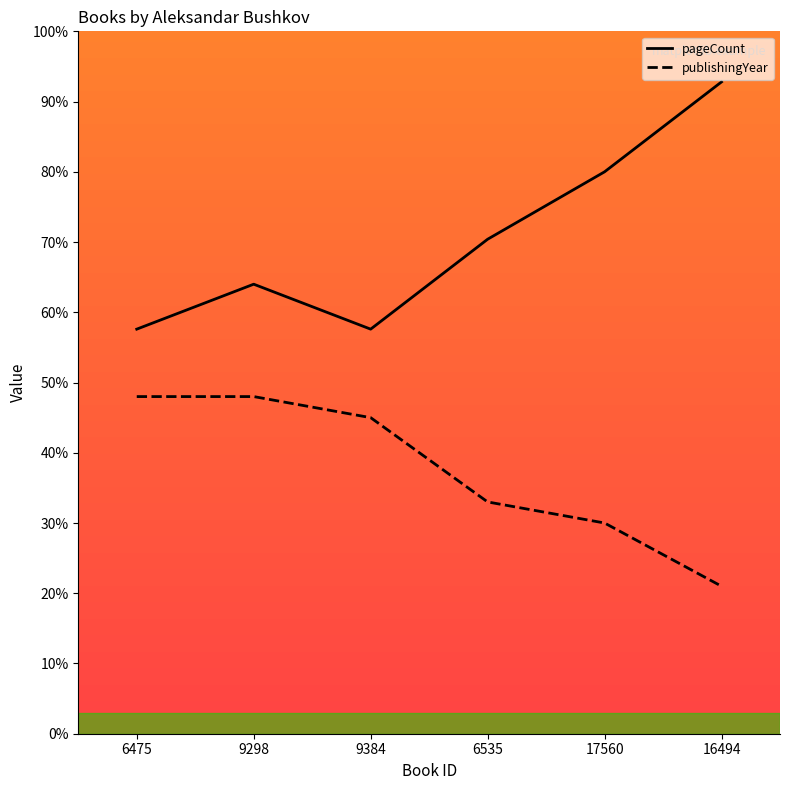

Where is publishingYear nearest to the value 34?

6535